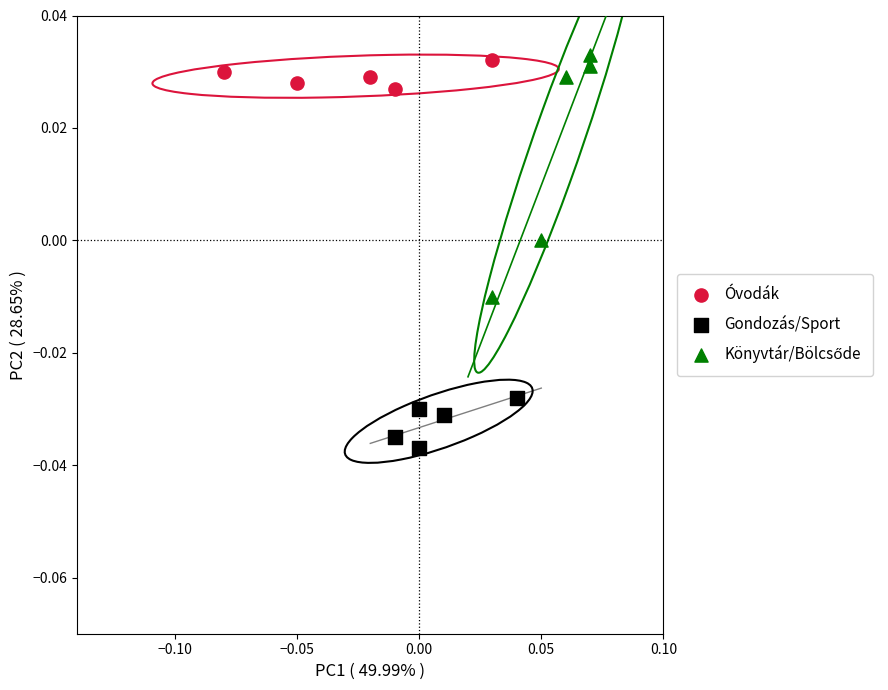

Which series contains the lowest Y value?

Gondozás/Sport